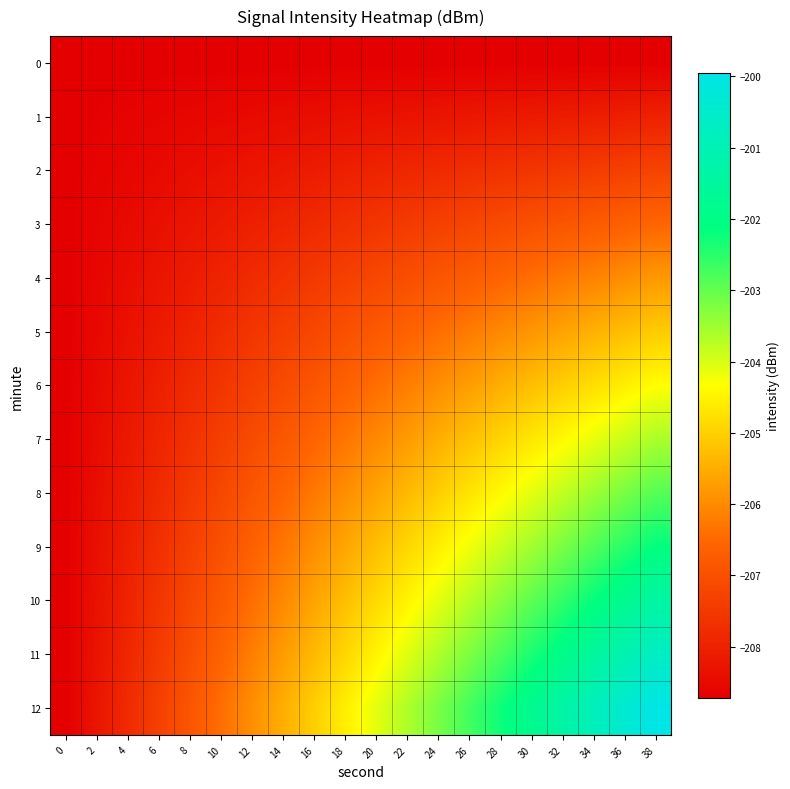

What is the spread (max minus min) of values at 38?

8.8